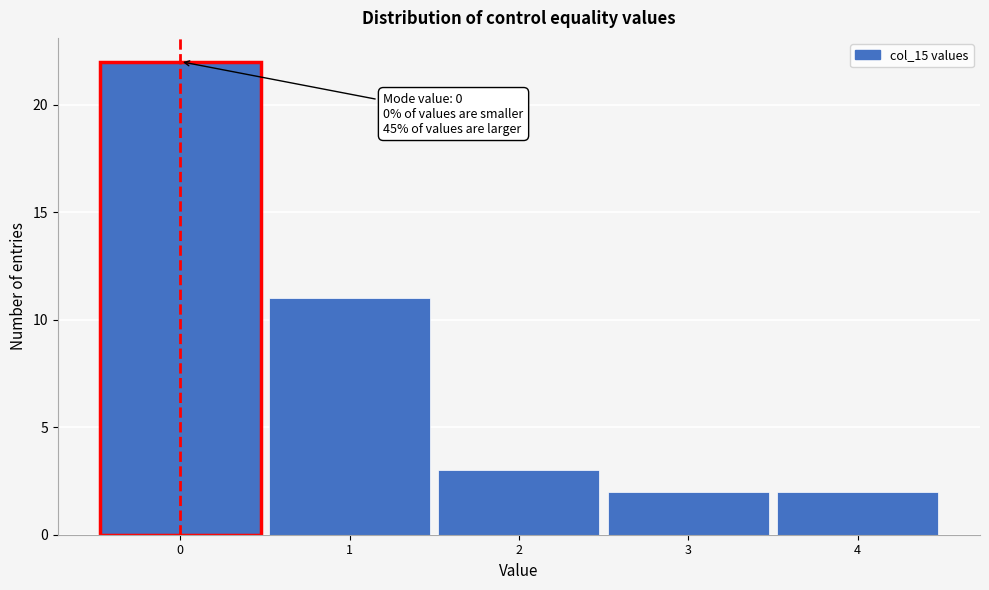

Over which range of the x-axis is the bar tallest?

-0.5 to 0.5